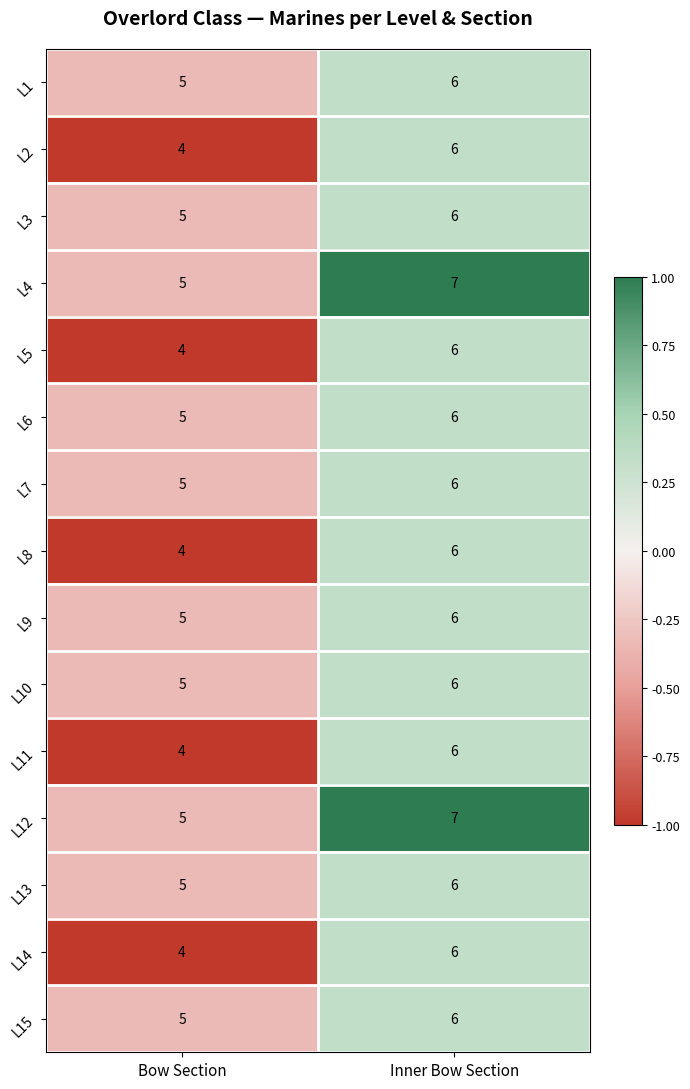

Rank the categories by L8 value from highest to lowest.

Inner Bow Section, Bow Section